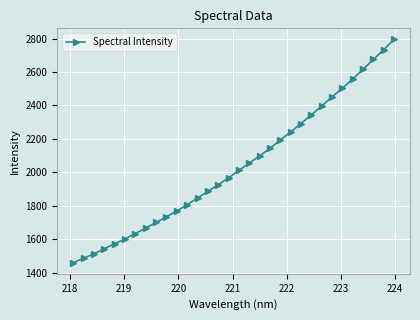

True or false: the data has more than 2 interior local peaks.

False